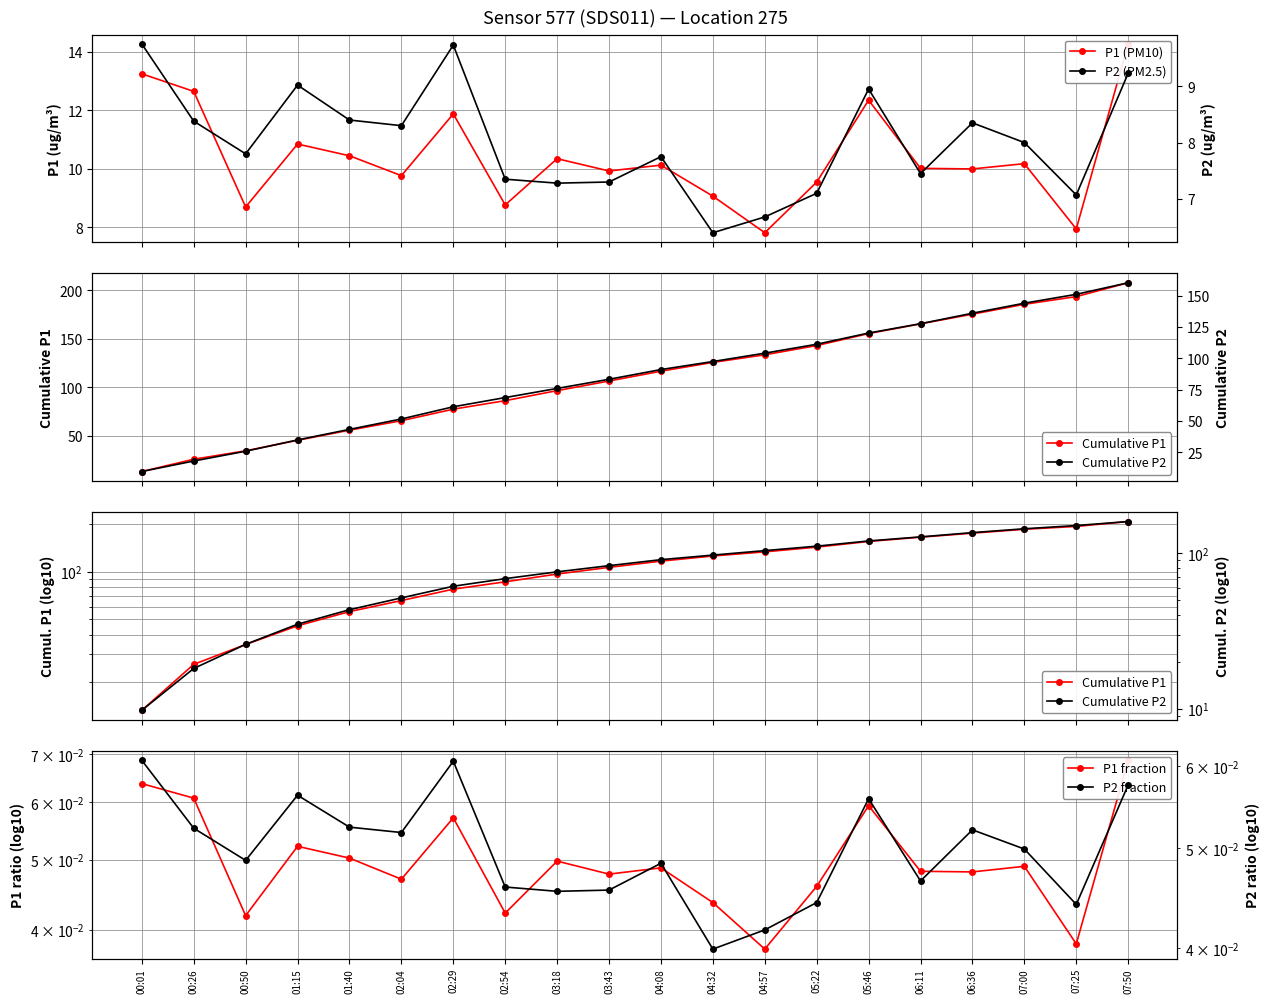

What are all the series names shown in the legend?

P1 (PM10), Cumulative P1, P1 fraction, P2 (PM2.5), Cumulative P2, P2 fraction